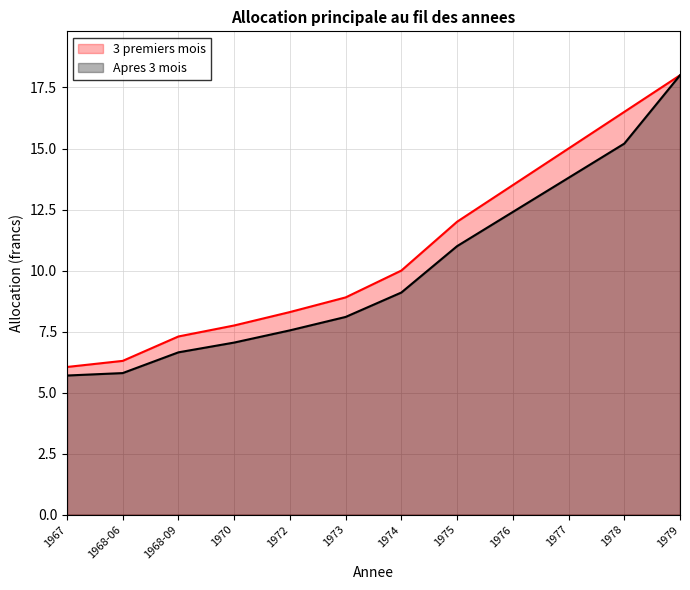

Is the value of 3 premiers mois at 1977 greater than the value of Apres 3 mois at 1972?

Yes